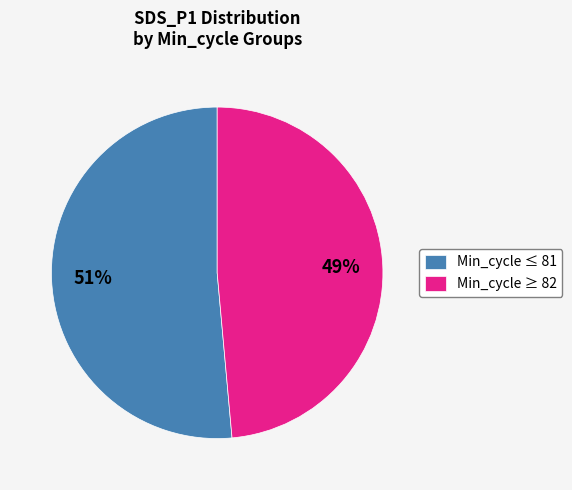

Do Min_cycle ≤ 81 and Min_cycle ≥ 82 together represent more than half of the pie?

Yes